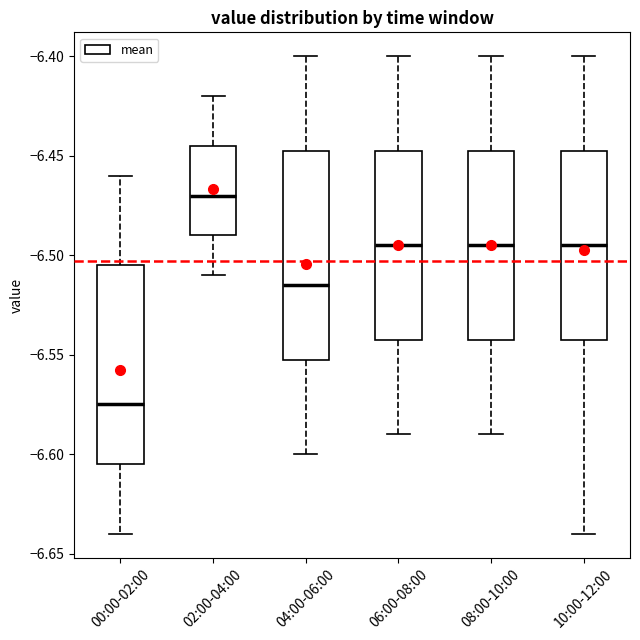

Which box has the lowest median line?

00:00-02:00